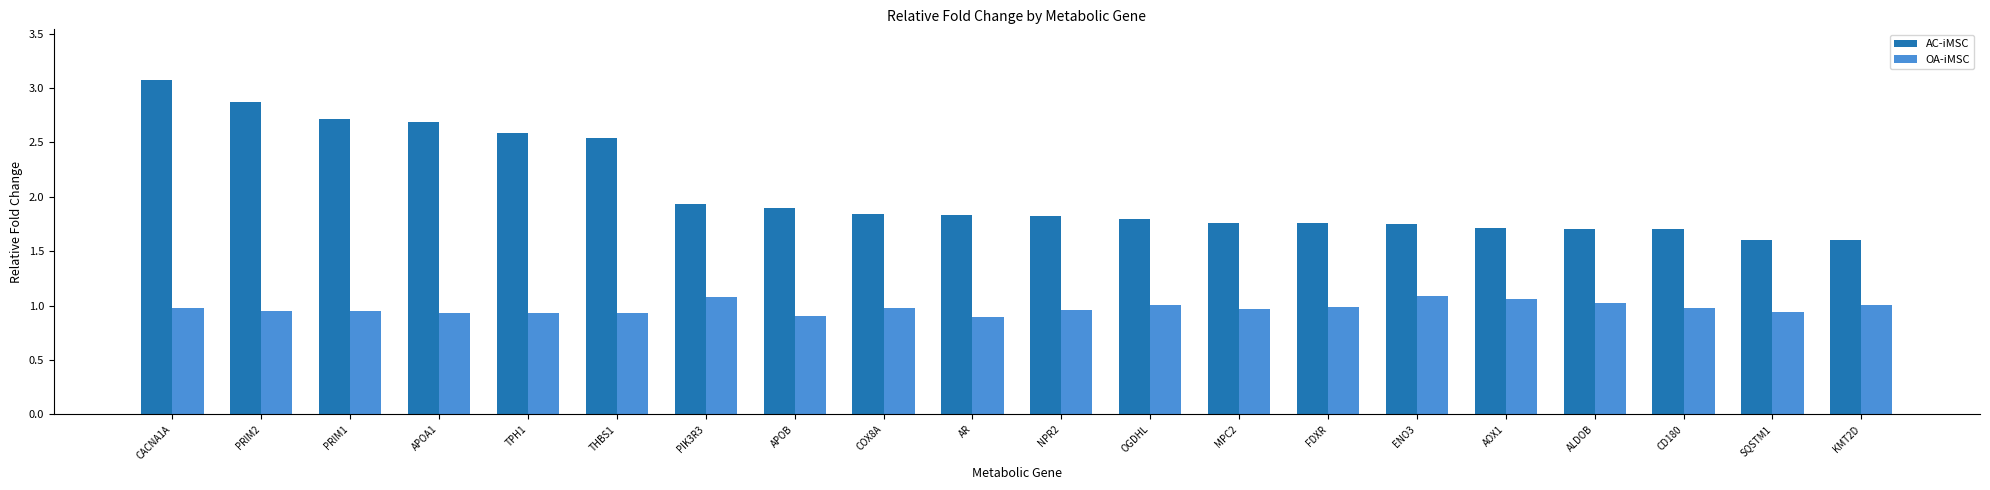

What is the difference between the highest and lowest values at CD180?

0.7